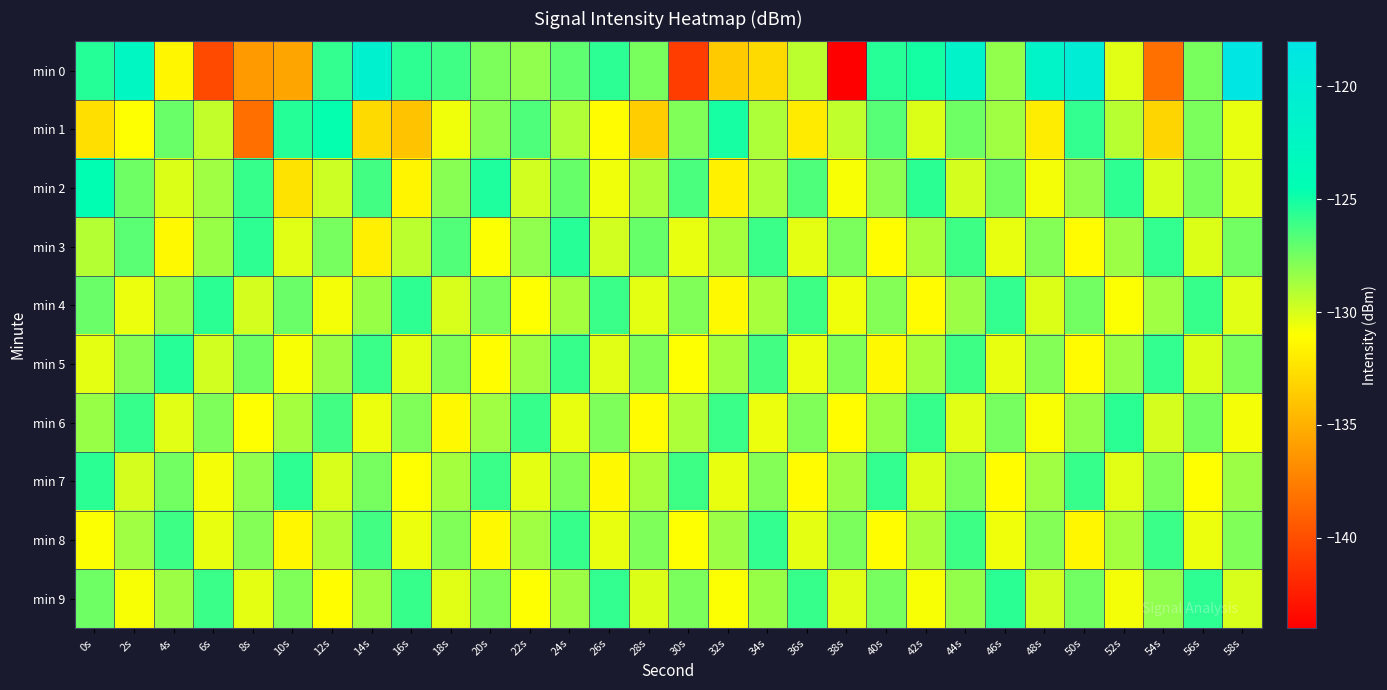

Reading right to left, list all the values displayed in this chart.

min 0: 58s=-118.4	56s=-127.6	54s=-138.2	52s=-130.2	50s=-120.1	48s=-121.7	46s=-128.2	44s=-121.6	42s=-125.0	40s=-125.5	38s=-144.0	36s=-129.3	34s=-132.8	32s=-133.6	30s=-140.8	28s=-127.6	26s=-125.6	24s=-126.9	22s=-128.2	20s=-127.7	18s=-126.2	16s=-125.7	14s=-121.0	12s=-125.8	10s=-135.5	8s=-136.0	6s=-140.2	4s=-131.4	2s=-122.6	0s=-125.4
min 1: 58s=-130.4	56s=-127.6	54s=-133.1	52s=-129.2	50s=-125.8	48s=-131.9	46s=-128.6	44s=-127.3	42s=-130.1	40s=-126.7	38s=-129.4	36s=-132.0	34s=-128.9	32s=-125.1	30s=-127.8	28s=-133.5	26s=-131.2	24s=-129.0	22s=-126.5	20s=-128.0	18s=-130.6	16s=-134.0	14s=-132.8	12s=-124.6	10s=-125.4	8s=-138.3	6s=-129.4	4s=-127.1	2s=-131.0	0s=-132.6
min 2: 58s=-130.2	56s=-127.5	54s=-130.0	52s=-125.7	50s=-128.2	48s=-130.7	46s=-127.4	44s=-129.9	42s=-125.6	40s=-128.1	38s=-130.8	36s=-126.5	34s=-129.0	32s=-131.7	30s=-126.4	28s=-128.9	26s=-130.6	24s=-127.1	22s=-129.8	20s=-125.3	18s=-128.0	16s=-131.5	14s=-126.2	12s=-129.7	10s=-132.4	8s=-125.9	6s=-128.6	4s=-130.1	2s=-127.3	0s=-124.5
min 3: 58s=-127.4	56s=-130.1	54s=-125.8	52s=-128.5	50s=-131.2	48s=-127.9	46s=-130.4	44s=-126.1	42s=-128.8	40s=-131.1	38s=-127.6	36s=-130.3	34s=-126.0	32s=-128.7	30s=-130.4	28s=-127.1	26s=-129.8	24s=-125.5	22s=-128.2	20s=-130.9	18s=-126.6	16s=-129.3	14s=-131.8	12s=-127.5	10s=-130.2	8s=-125.7	6s=-128.4	4s=-131.3	2s=-126.8	0s=-129.1
min 4: 58s=-130.2	56s=-125.9	54s=-128.6	52s=-130.9	50s=-127.4	48s=-130.1	46s=-125.8	44s=-128.5	42s=-131.2	40s=-127.9	38s=-130.6	36s=-126.1	34s=-128.8	32s=-131.3	30s=-127.8	28s=-130.3	26s=-126.0	24s=-128.7	22s=-131.0	20s=-127.5	18s=-130.0	16s=-125.7	14s=-128.4	12s=-130.7	10s=-127.2	8s=-129.9	6s=-125.6	4s=-128.3	2s=-130.5	0s=-127.2
min 5: 58s=-127.6	56s=-130.1	54s=-125.8	52s=-128.5	50s=-131.2	48s=-127.9	46s=-130.4	44s=-126.1	42s=-128.8	40s=-131.3	38s=-127.8	36s=-130.5	34s=-126.2	32s=-128.7	30s=-131.0	28s=-127.7	26s=-130.2	24s=-125.9	22s=-128.6	20s=-131.1	18s=-127.8	16s=-130.3	14s=-126.0	12s=-128.5	10s=-130.8	8s=-127.3	6s=-129.8	4s=-125.5	2s=-128.0	0s=-130.3
min 6: 58s=-130.7	56s=-127.4	54s=-129.9	52s=-125.6	50s=-128.3	48s=-130.8	46s=-127.5	44s=-130.2	42s=-125.9	40s=-128.4	38s=-131.1	36s=-127.8	34s=-130.5	32s=-126.0	30s=-128.9	28s=-131.2	26s=-127.7	24s=-130.4	22s=-125.9	20s=-128.6	18s=-131.3	16s=-127.8	14s=-130.5	12s=-126.2	10s=-128.7	8s=-131.0	6s=-127.7	4s=-130.2	2s=-125.9	0s=-128.4
min 7: 58s=-128.5	56s=-131.0	54s=-127.7	52s=-130.2	50s=-125.9	48s=-128.6	46s=-131.1	44s=-127.6	42s=-130.1	40s=-125.8	38s=-128.5	36s=-131.2	34s=-127.9	32s=-130.4	30s=-126.1	28s=-128.8	26s=-131.3	24s=-127.8	22s=-130.3	20s=-126.0	18s=-128.7	16s=-131.0	14s=-127.5	12s=-130.0	10s=-125.7	8s=-128.2	6s=-130.7	4s=-127.4	2s=-129.9	0s=-125.6
min 8: 58s=-127.8	56s=-130.5	54s=-126.0	52s=-128.7	50s=-131.4	48s=-127.9	46s=-130.6	44s=-126.1	42s=-128.8	40s=-131.1	38s=-127.6	36s=-130.3	34s=-125.8	32s=-128.5	30s=-131.0	28s=-127.7	26s=-130.4	24s=-125.9	22s=-128.6	20s=-131.3	18s=-127.8	16s=-130.5	14s=-126.2	12s=-128.9	10s=-131.4	8s=-127.9	6s=-130.4	4s=-126.1	2s=-128.6	0s=-130.9
min 9: 58s=-130.0	56s=-125.7	54s=-128.2	52s=-130.7	50s=-127.4	48s=-129.9	46s=-125.6	44s=-128.3	42s=-130.8	40s=-127.5	38s=-130.2	36s=-125.9	34s=-128.4	32s=-130.9	30s=-127.6	28s=-130.1	26s=-125.8	24s=-128.5	22s=-131.0	20s=-127.7	18s=-130.2	16s=-125.9	14s=-128.6	12s=-131.1	10s=-127.8	8s=-130.3	6s=-126.0	4s=-128.5	2s=-130.8	0s=-127.3